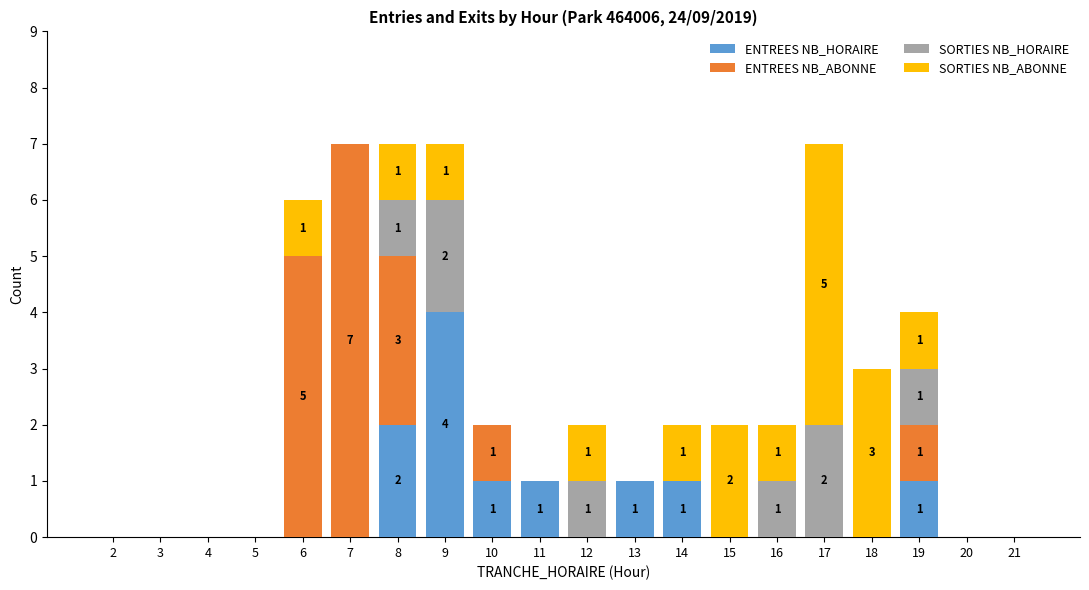

What is the highest value of the ENTREES NB_HORAIRE series?

4